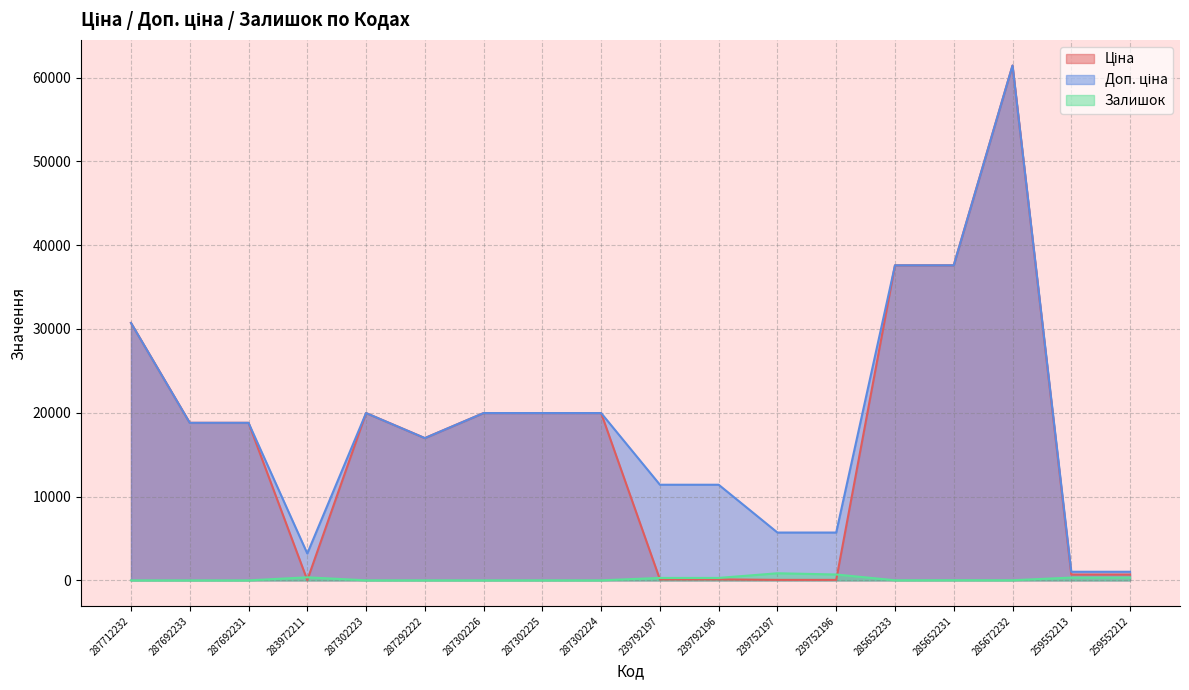

True or false: Залишок has more than 1 points higher than both neighbors.

True